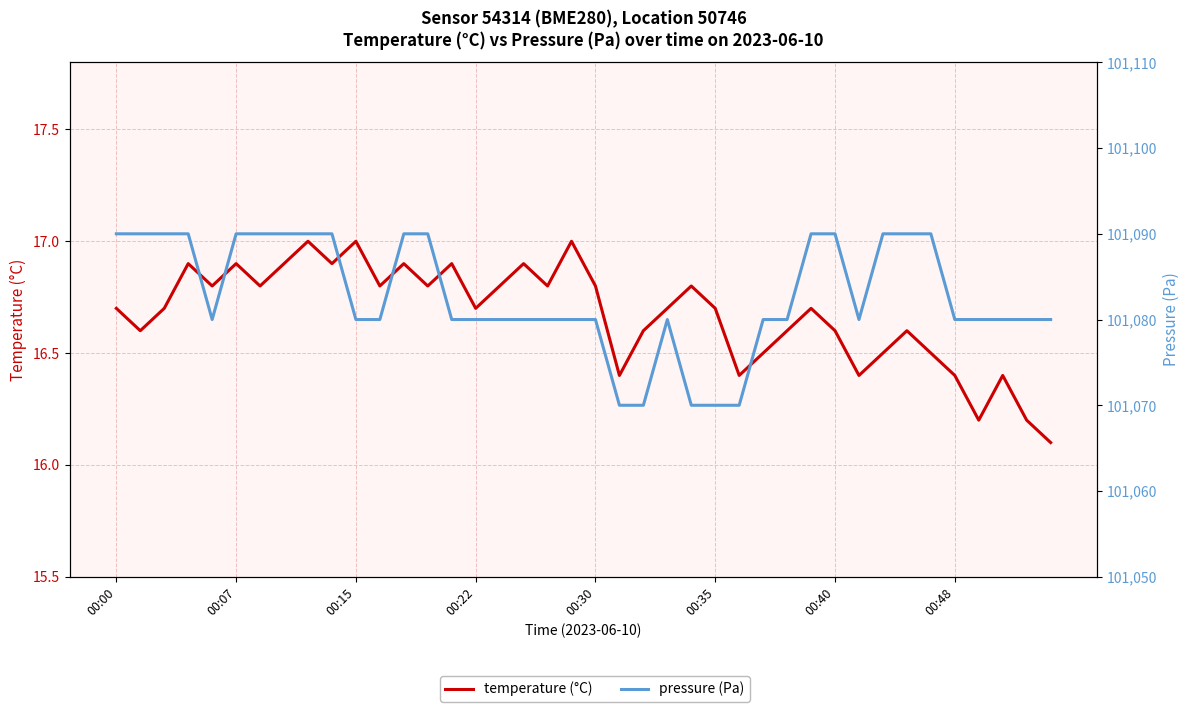

Which series has the largest total across all categories?

pressure (Pa)